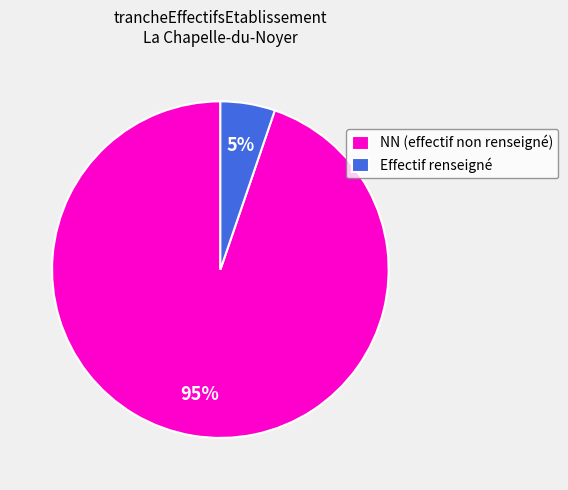

To the nearest percent, what is the average slice percentage?

50%